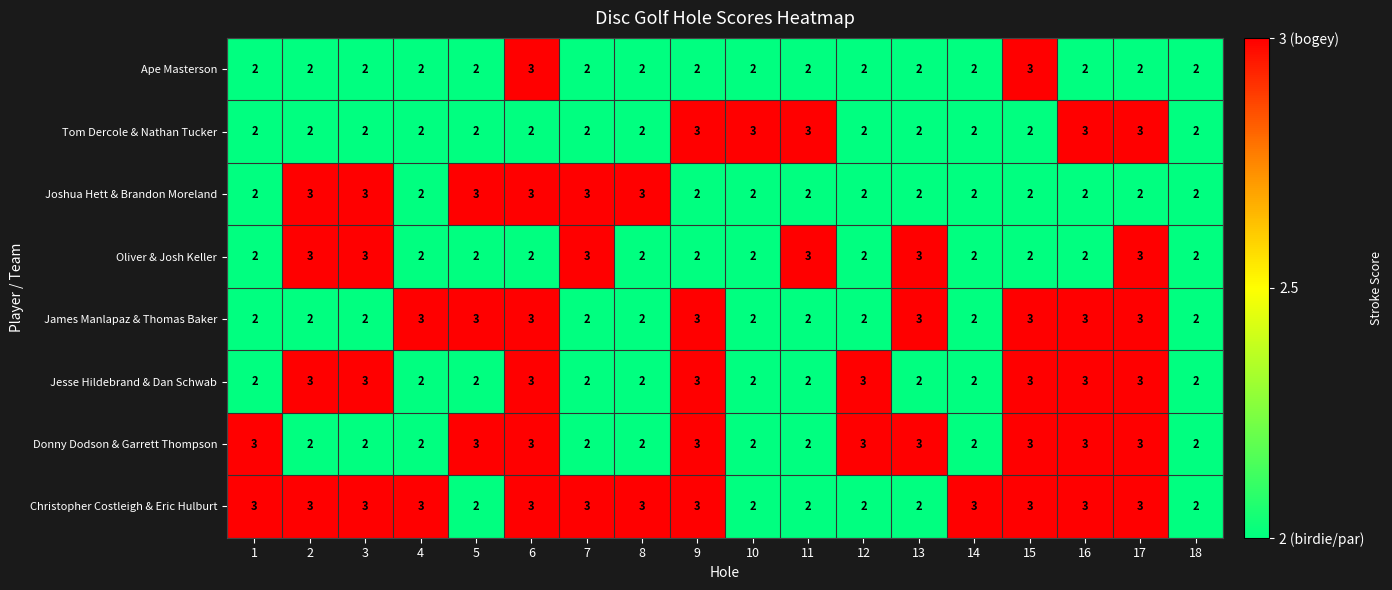

What is the sum of all James Manlapaz & Thomas Baker values?

44